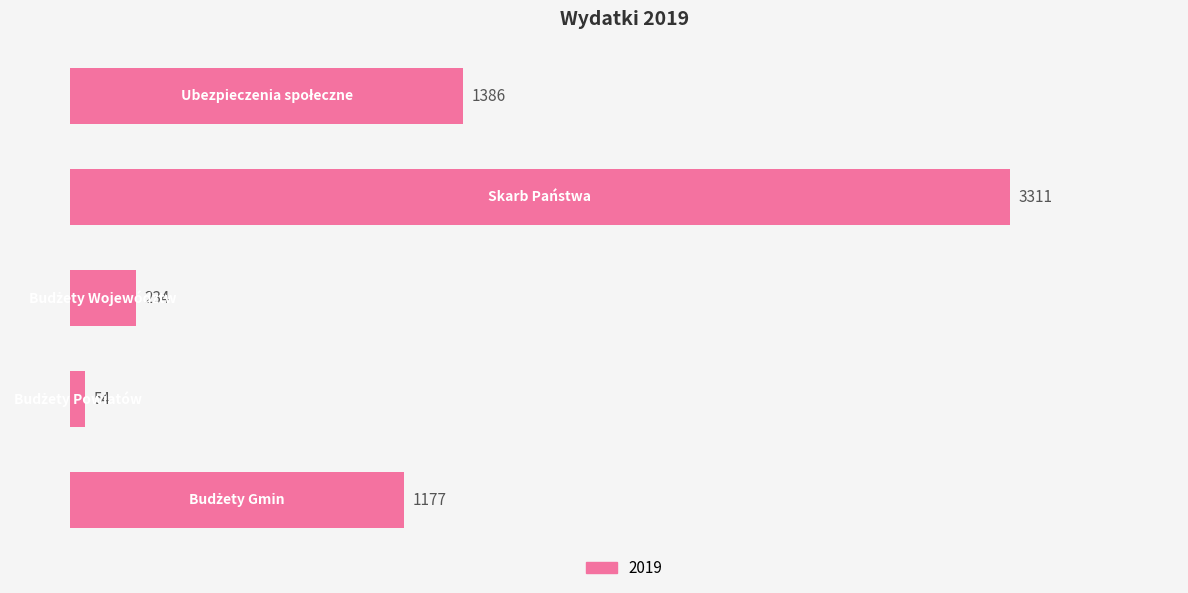

What is the smallest value displayed?

54